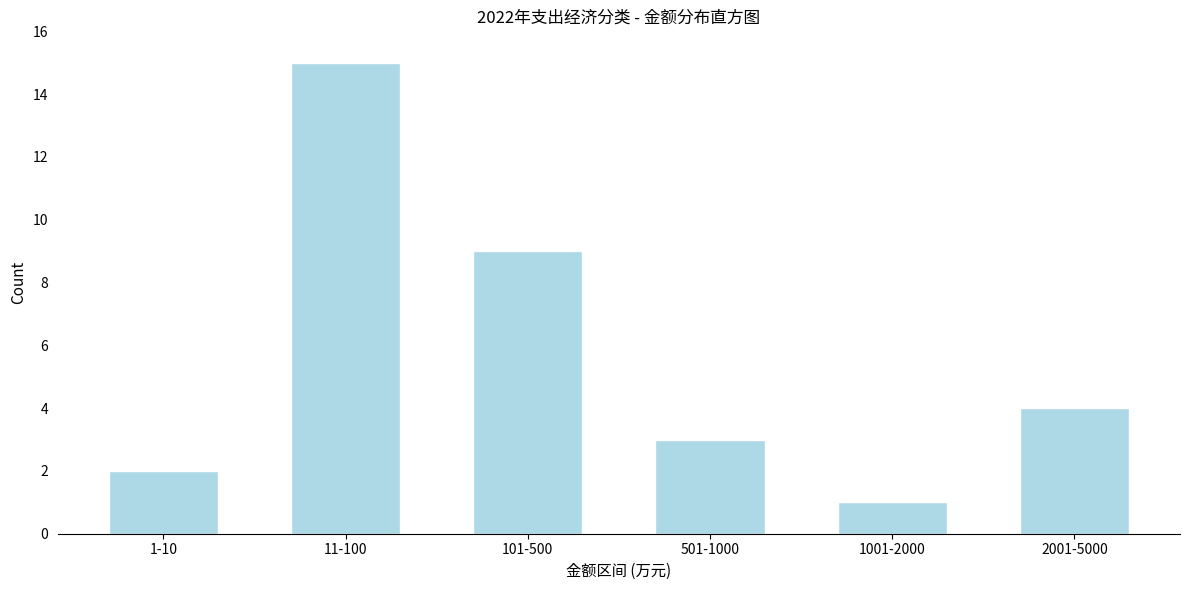

Reading left to right, transcribe all the data shown in this chart.

1-10=2	11-100=15	101-500=9	501-1000=3	1001-2000=1	2001-5000=4